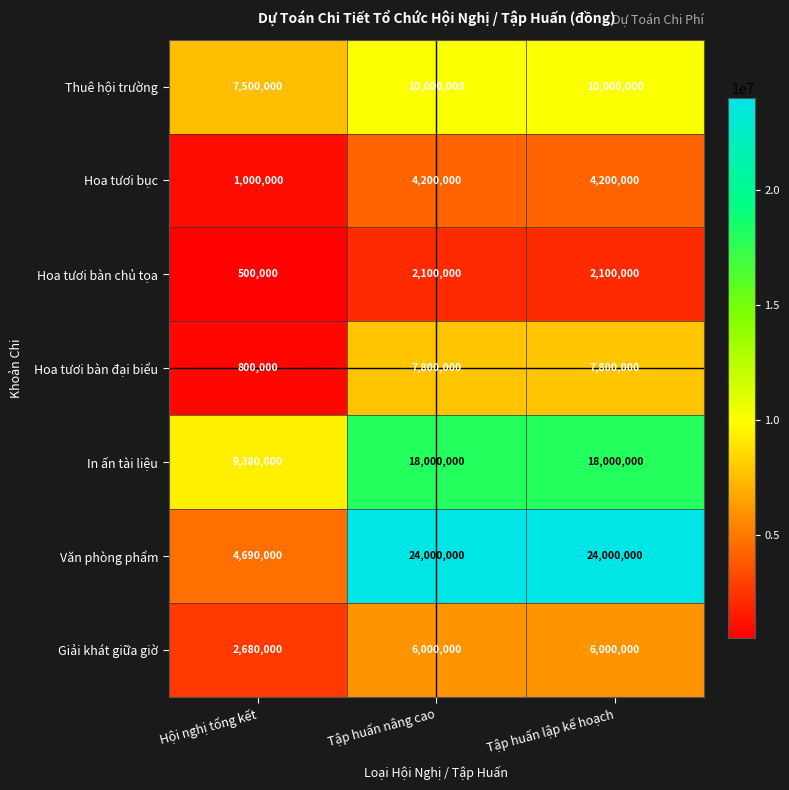

Reading left to right, transcribe all the data shown in this chart.

Thuê hội trường: 7500000	10000000	10000000
Hoa tươi bục: 1000000	4200000	4200000
Hoa tươi bàn chủ tọa: 500000	2100000	2100000
Hoa tươi bàn đại biểu: 800000	7800000	7800000
In ấn tài liệu: 9380000	18000000	18000000
Văn phòng phẩm: 4690000	24000000	24000000
Giải khát giữa giờ: 2680000	6000000	6000000